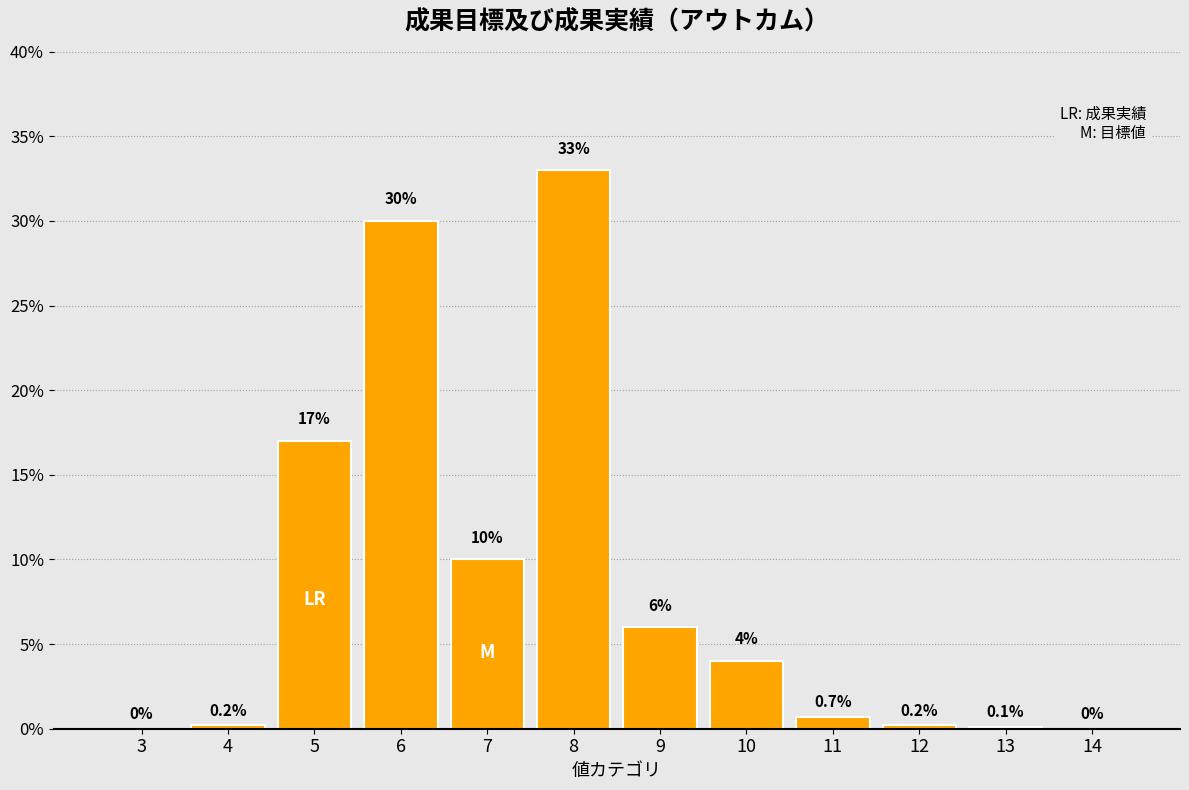

Reading right to left, list all the values displayed in this chart.

14=0.0	13=0.1	12=0.2	11=0.7	10=4.0	9=6.0	8=33.0	7=10.0	6=30.0	5=17.0	4=0.2	3=0.0